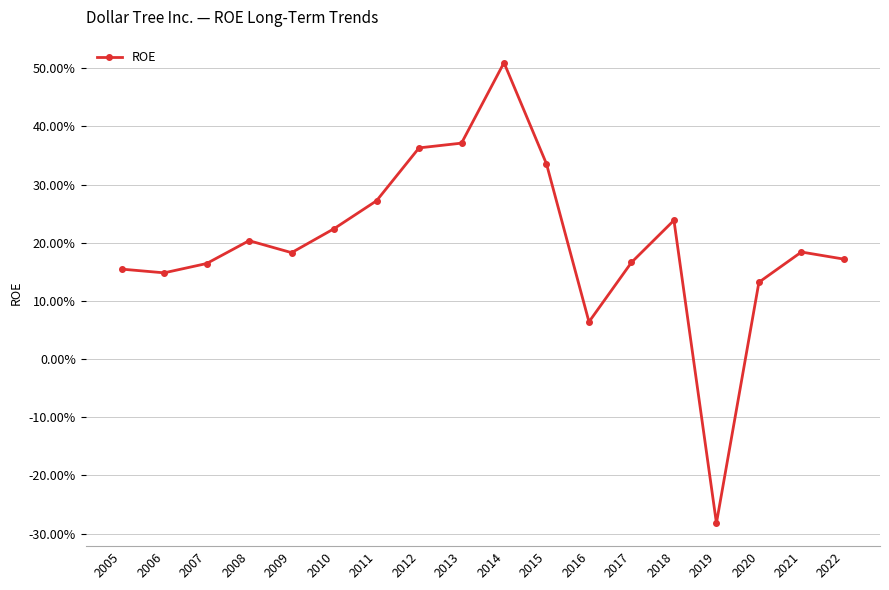

Does the chart have visible grid lines?

Yes